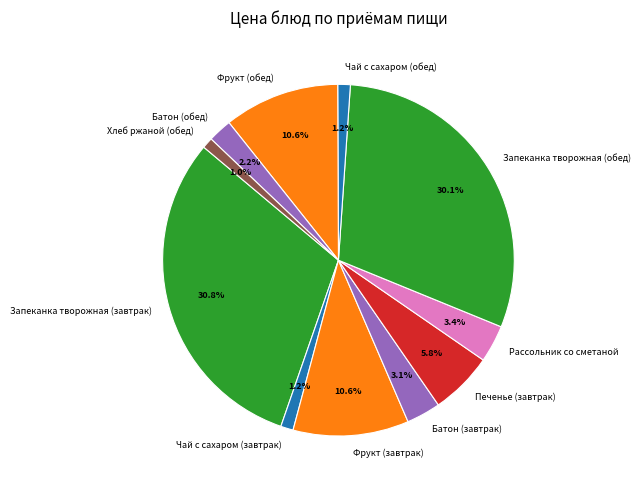

How much of the chart is everything except Печенье (завтрак)?

94.2%